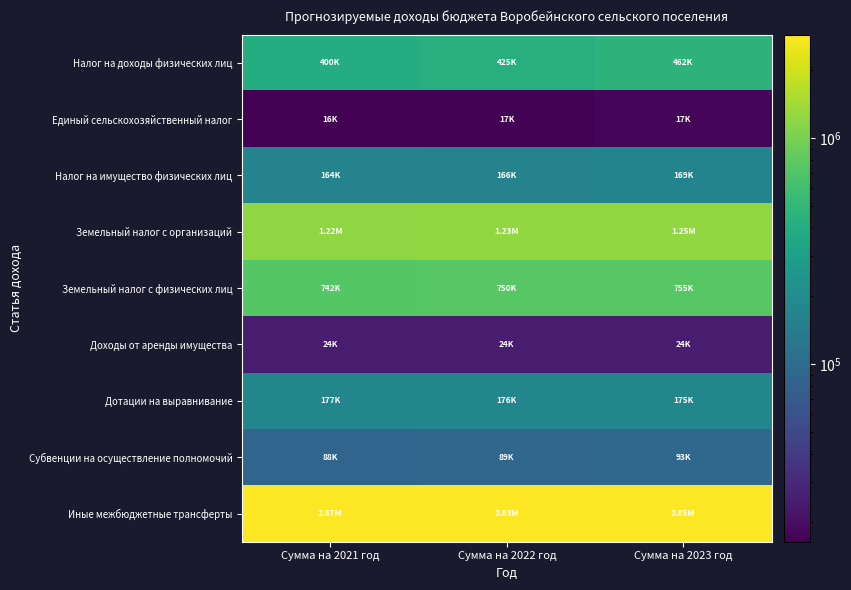

What is the total value across all series at Сумма на 2023 год?

5796515